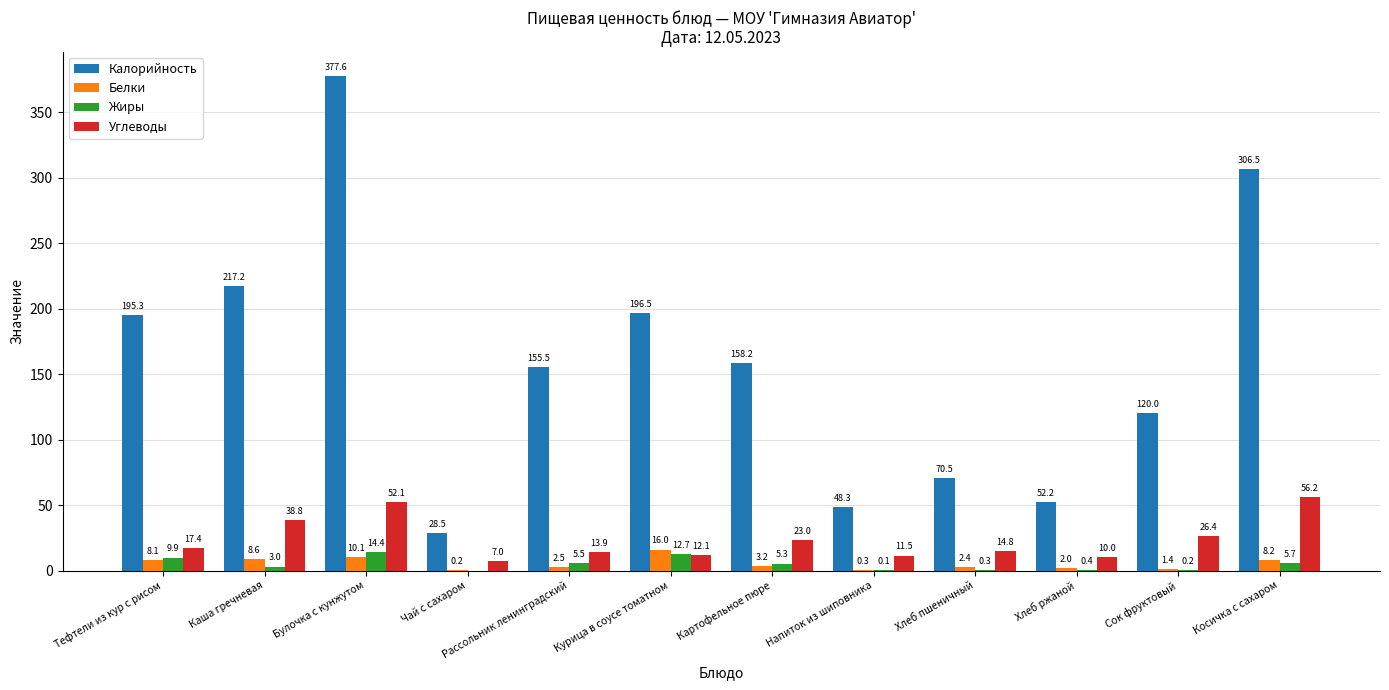

Is it true that Жиры equals 0.0 at Чай с сахаром?

True